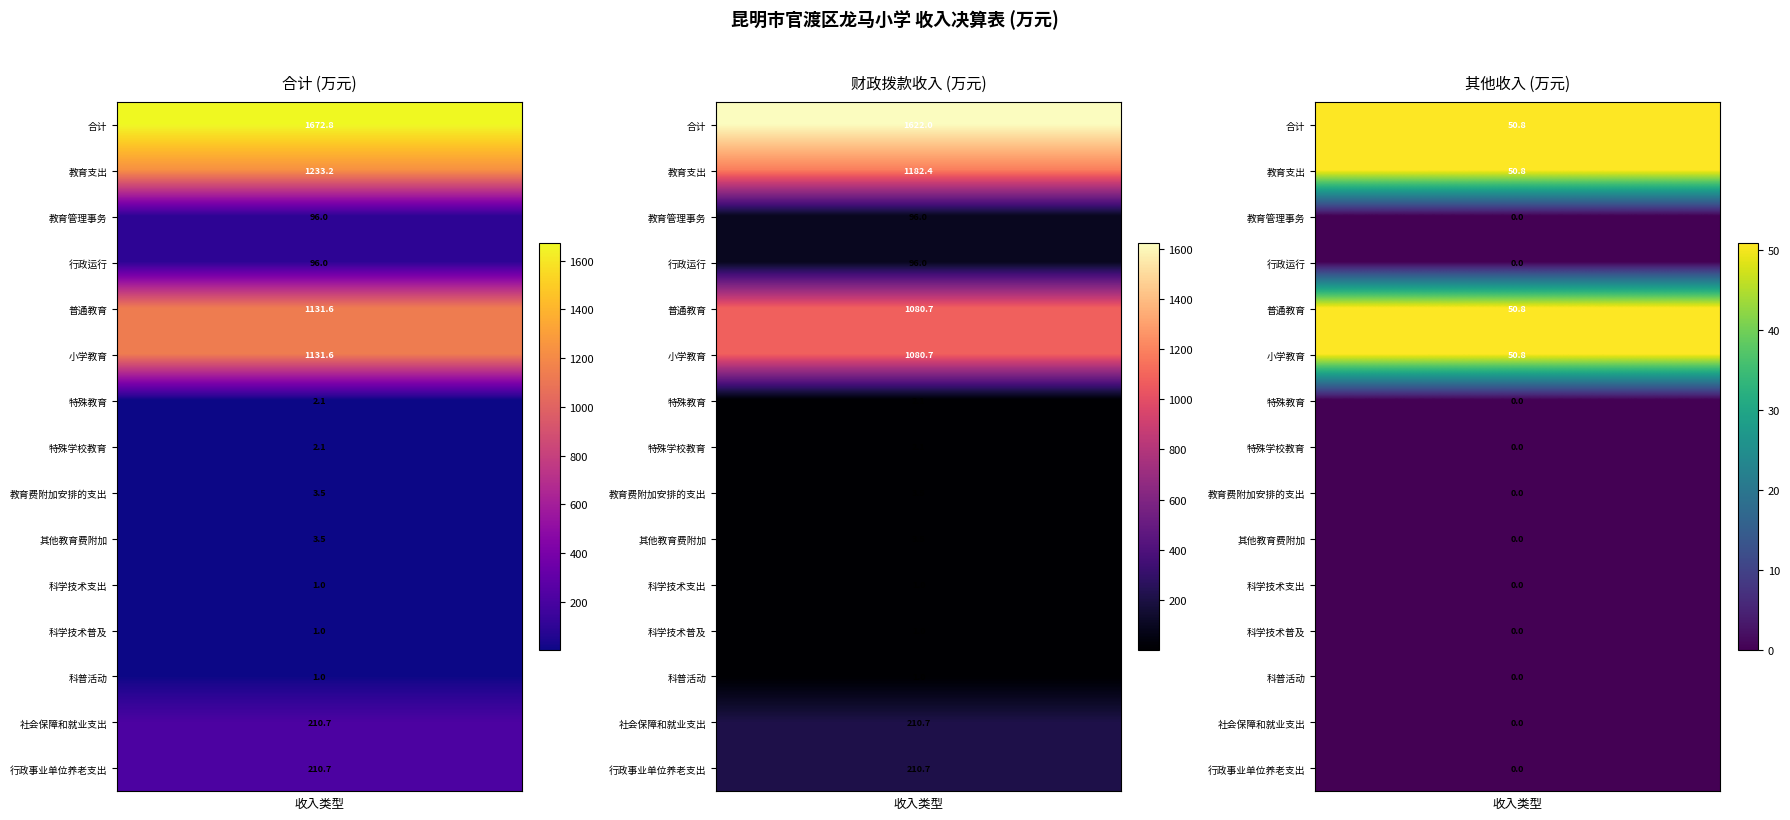

At how many categories does at least one series exceed 1342?

1